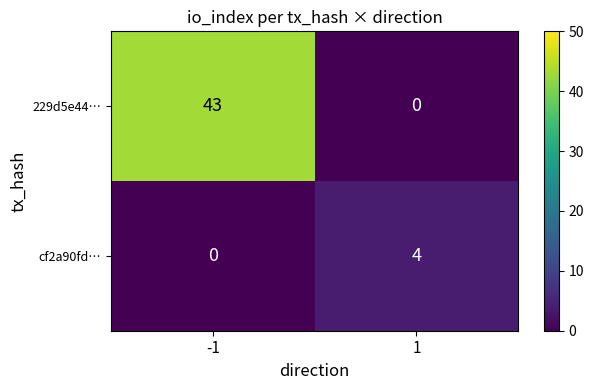

Which series has the widest spread of values?

229d5e44…